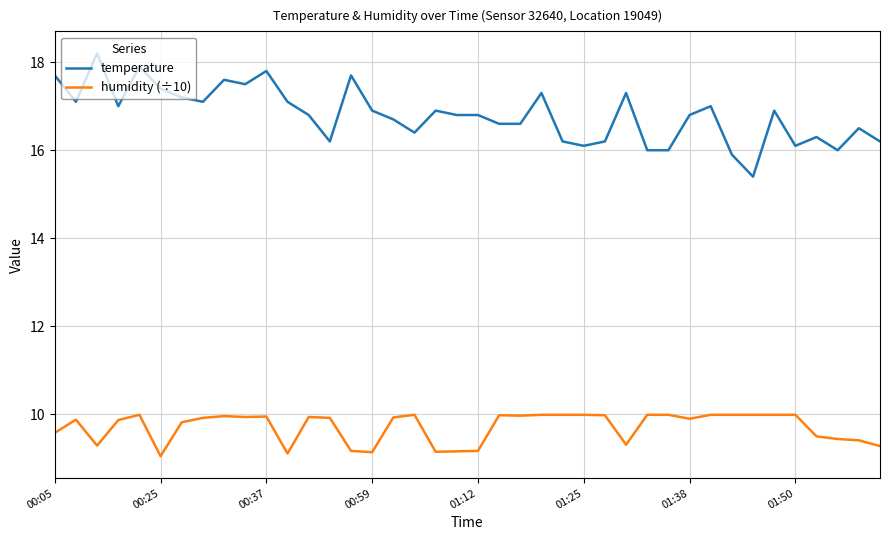

Rank the series by their maximum value, from highest to lowest.

temperature, humidity (÷10)